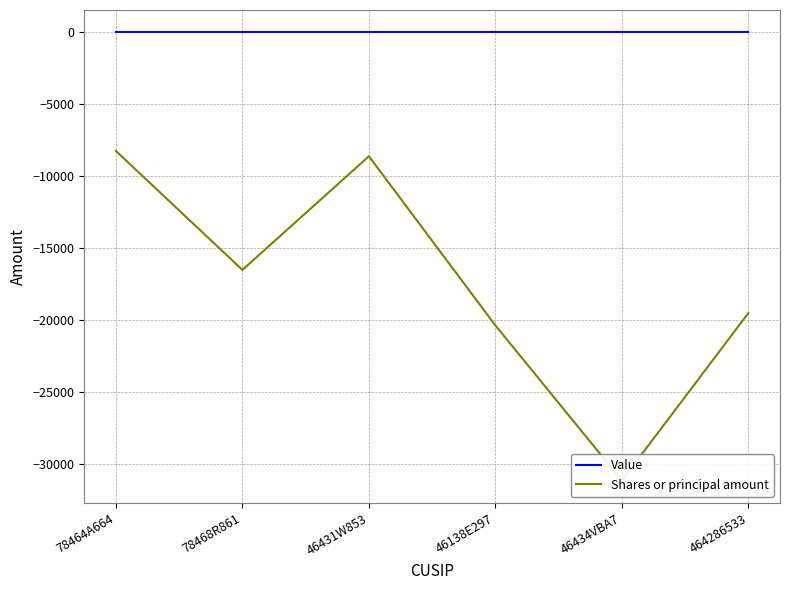

At which label does Value reach its minimum?

78464A664